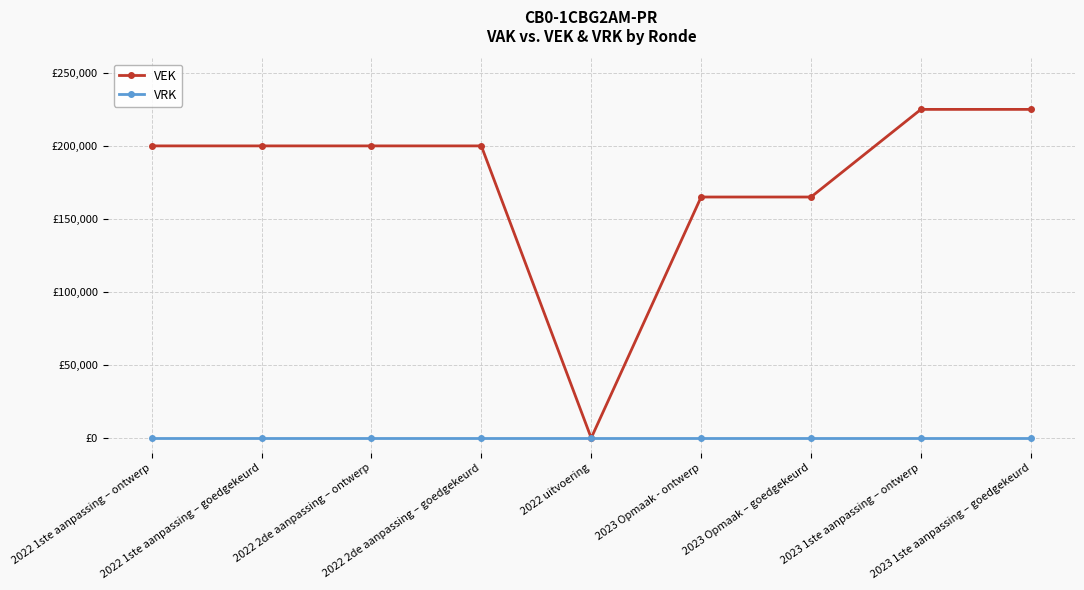

At which label is VRK closest to 0?

2022 1ste aanpassing – ontwerp